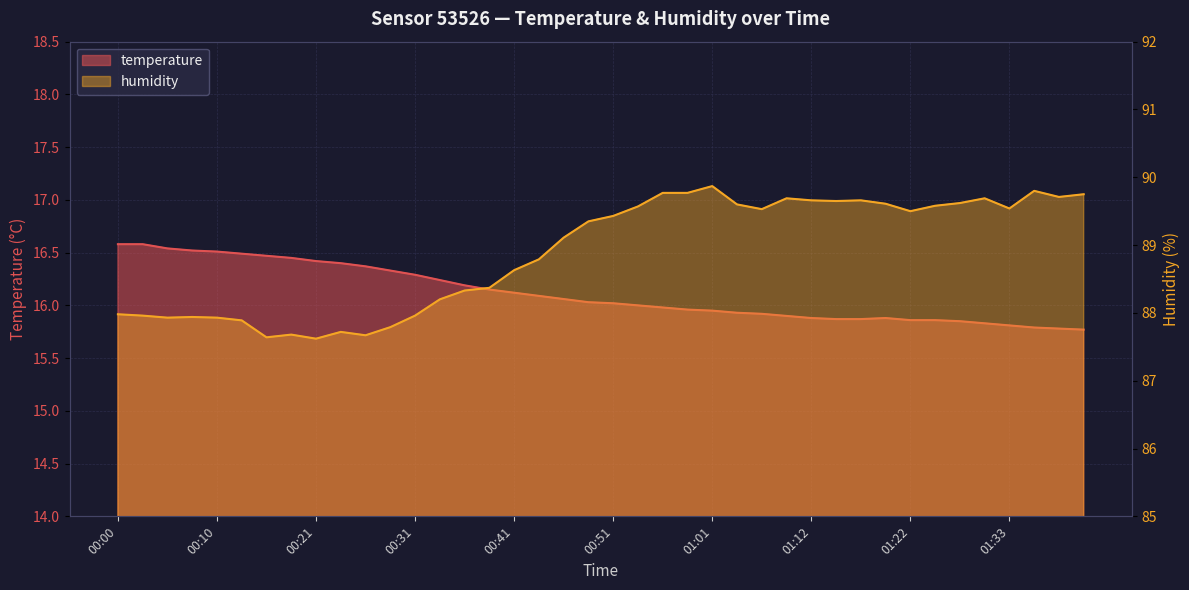

How many distinct data groups are displayed?

2